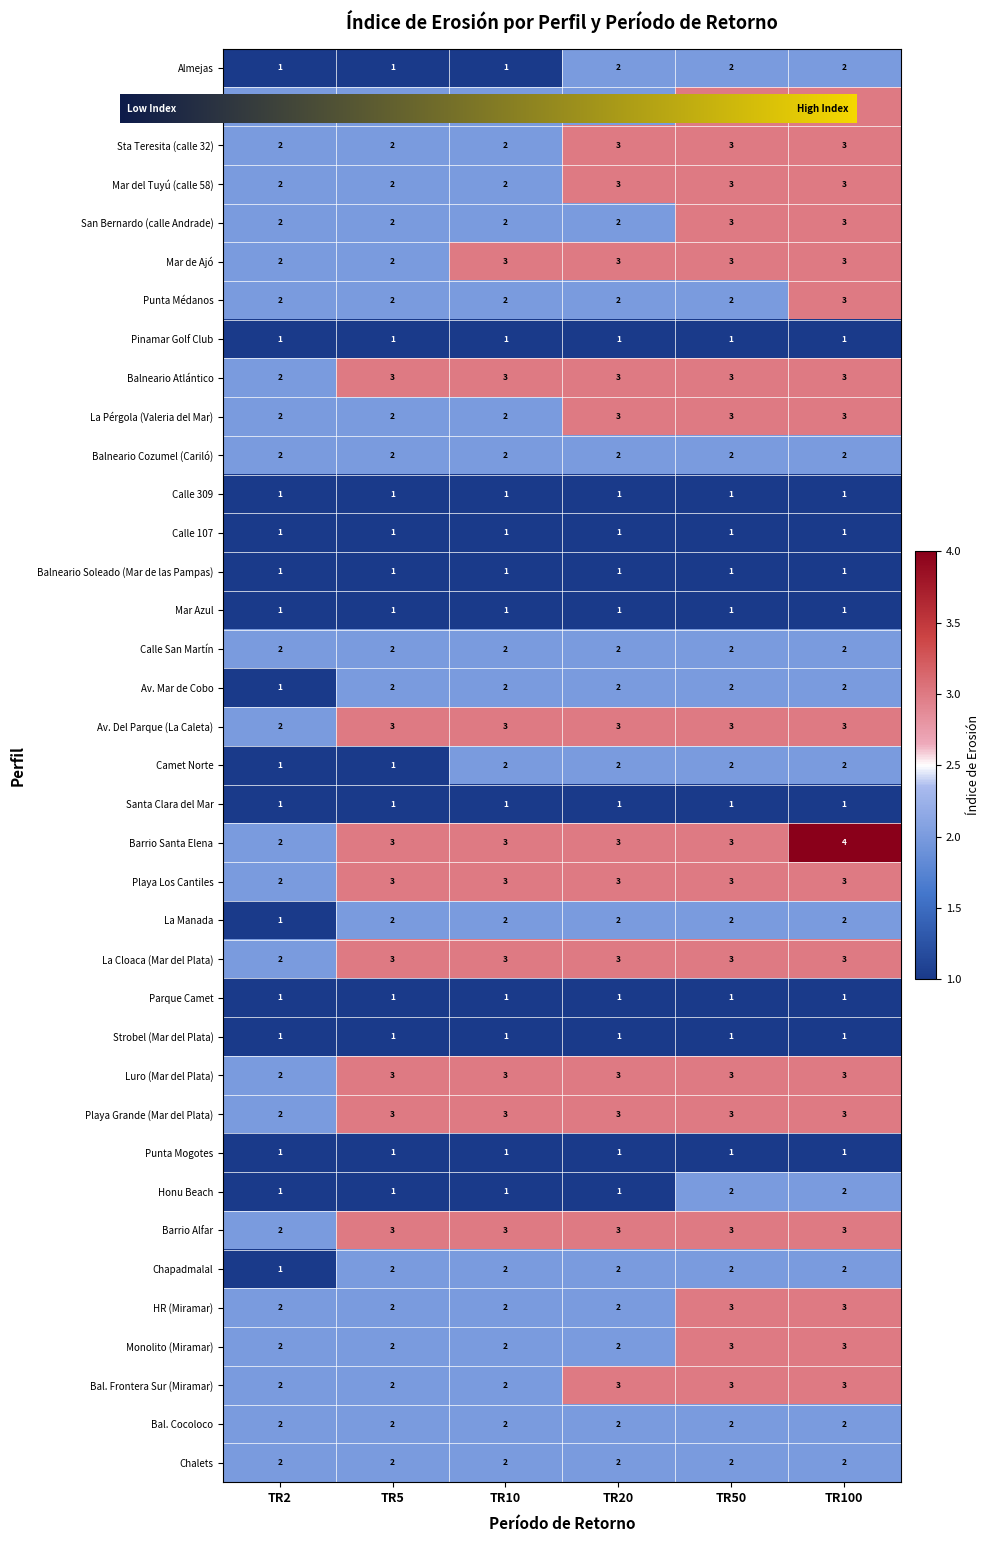

At which category is the sum across all series the highest?

TR100